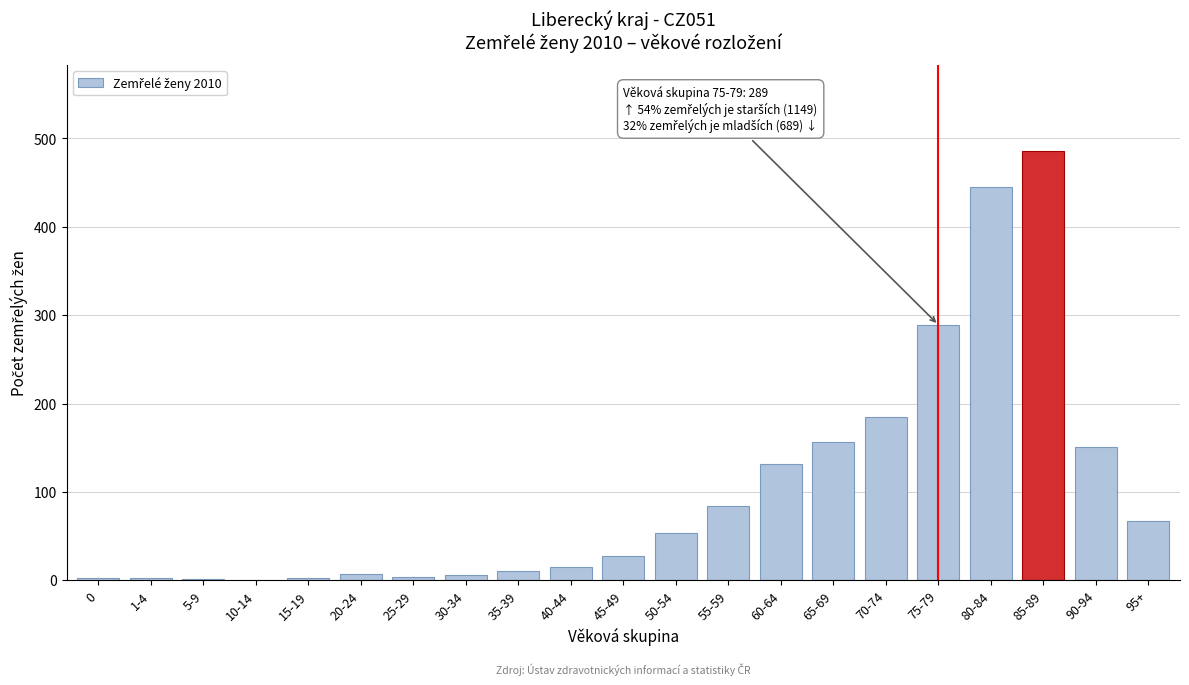

What is the sum of all values?

2127